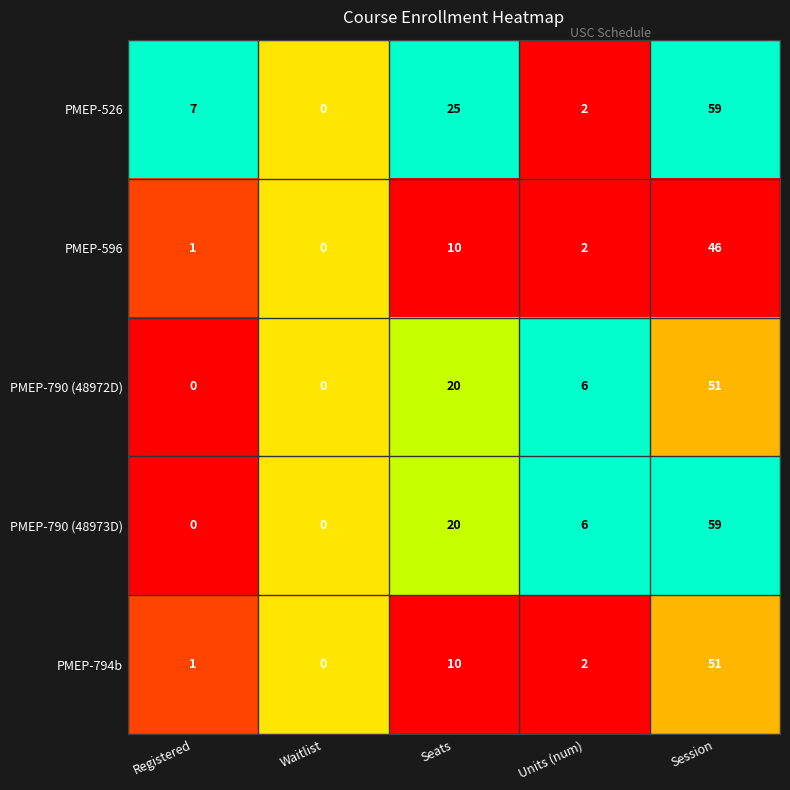

The value of PMEP-790 (48972D) at Waitlist is -20. True or false?

False